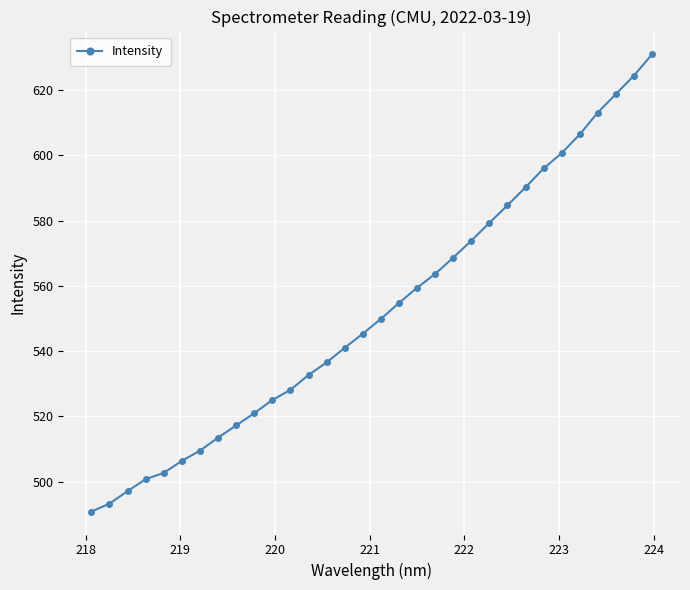

Reading left to right, what are all the values shown in this chart?

490.8	493.2	497.1	500.7	502.7	506.3	509.5	513.4	517.2	520.9	525.0	528.1	532.7	536.5	541.0	545.3	549.9	554.7	559.4	563.6	568.6	573.8	579.3	584.7	590.2	596.0	600.7	606.4	613.1	618.8	624.4	630.9